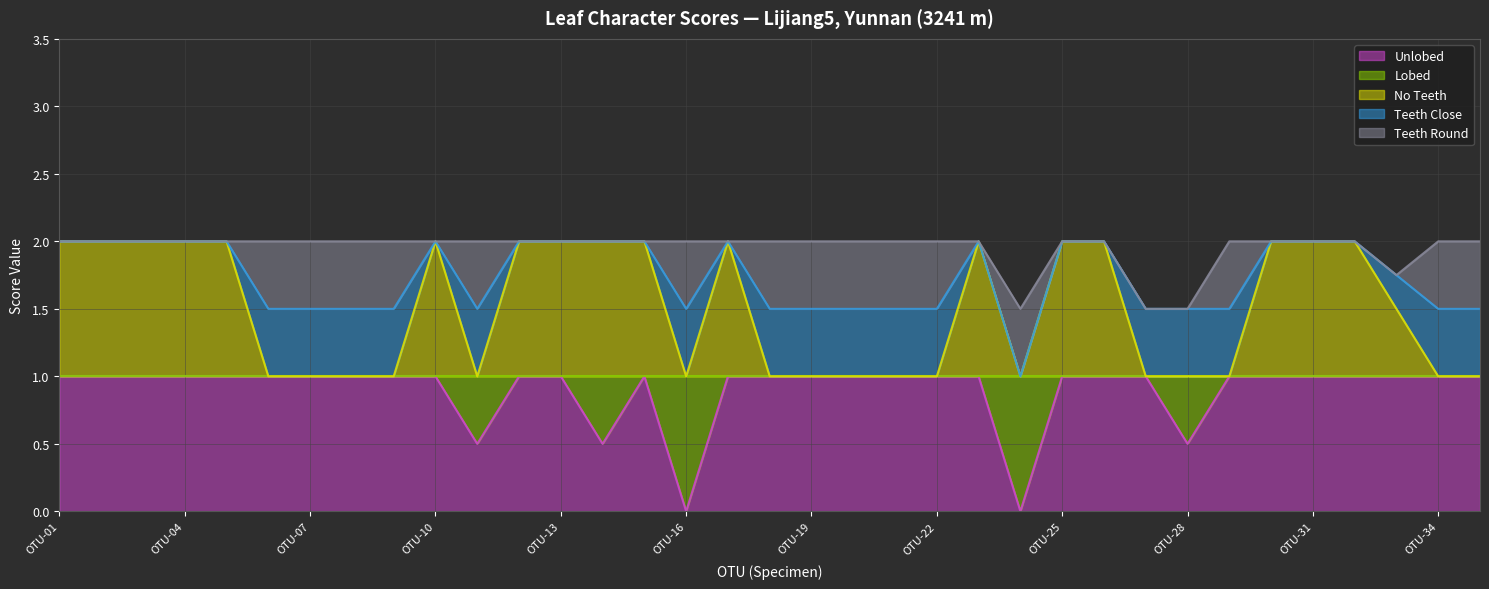

Count the number of data series in this chart.

5